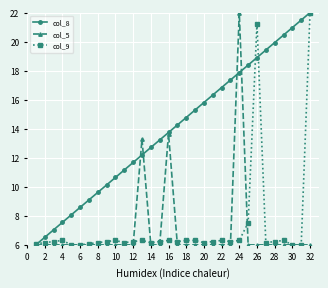

What is the value of the col_8 point at the 21st from the left?

16.3